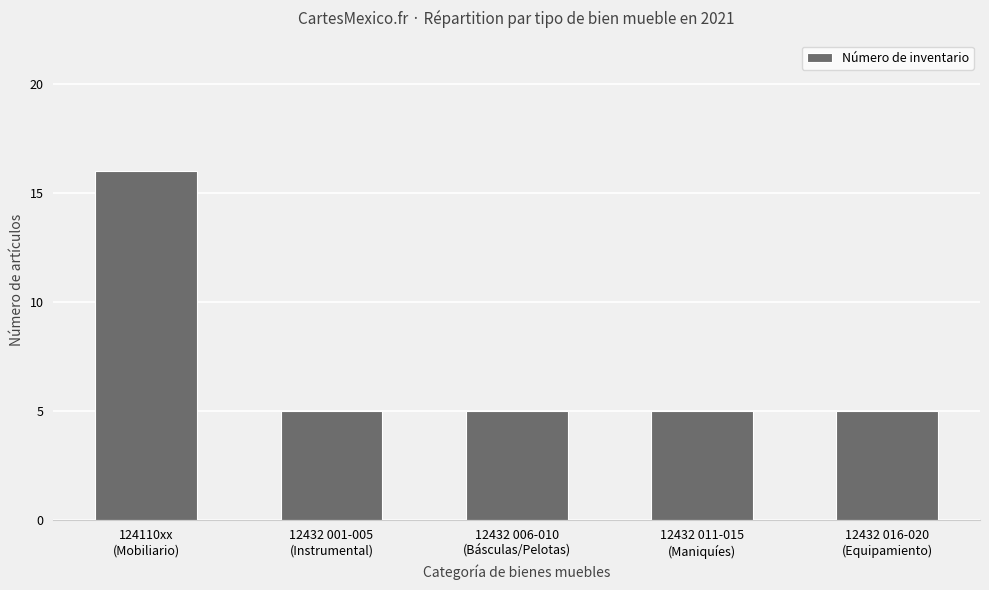

Reading left to right, transcribe all the data shown in this chart.

124110xx
(Mobiliario)=16	12432 001-005
(Instrumental)=5	12432 006-010
(Básculas/Pelotas)=5	12432 011-015
(Maniquíes)=5	12432 016-020
(Equipamiento)=5